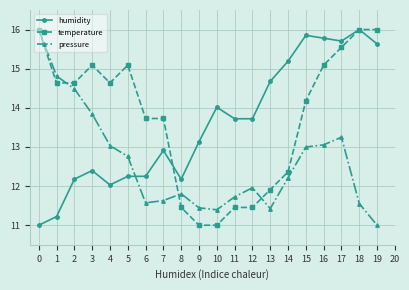

Rank the series at 14 from highest to lowest value.

humidity, temperature, pressure